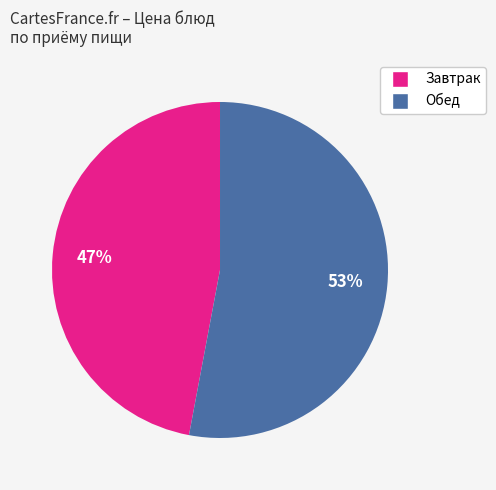

To the nearest percent, what is the difference between the largest and smallest slice percentages?

6%